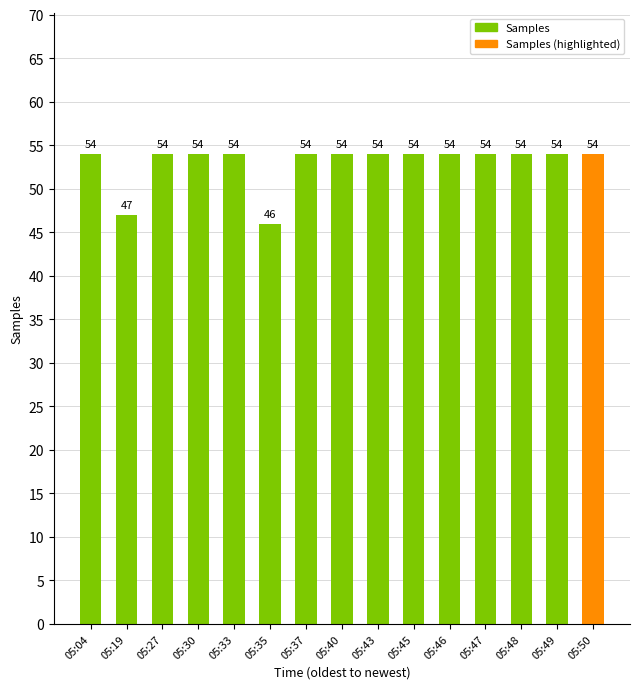

Reading right to left, what are all the values shown in this chart?

05:50=54	05:49=54	05:48=54	05:47=54	05:46=54	05:45=54	05:43=54	05:40=54	05:37=54	05:35=46	05:33=54	05:30=54	05:27=54	05:19=47	05:04=54